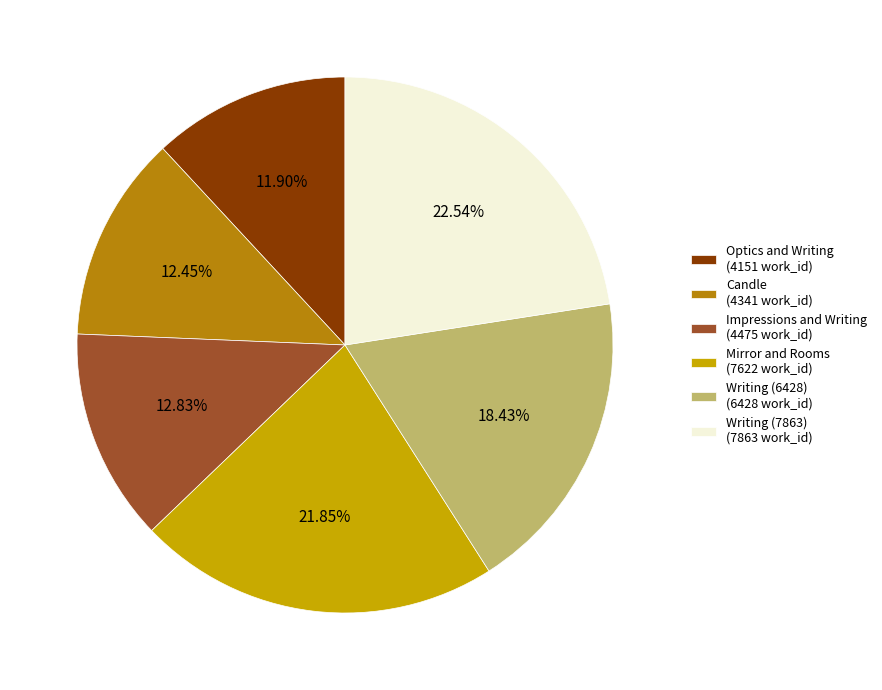

What is the smallest slice in the pie chart?

Optics and Writing (4151 work_id)